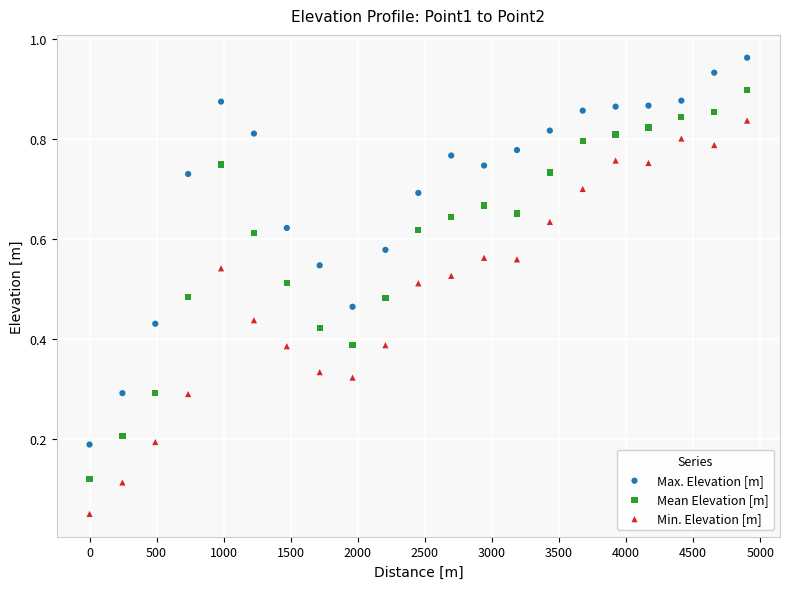

Which series contains the highest Y value?

Max. Elevation [m]